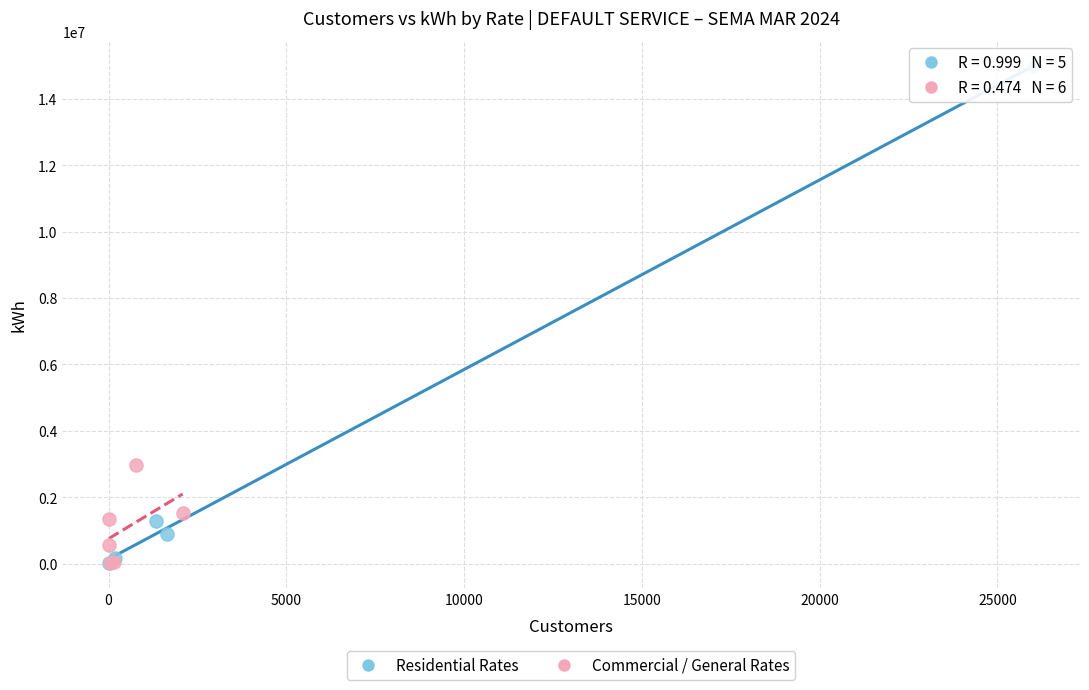

Which series has the largest Y range (max minus min)?

Residential Rates